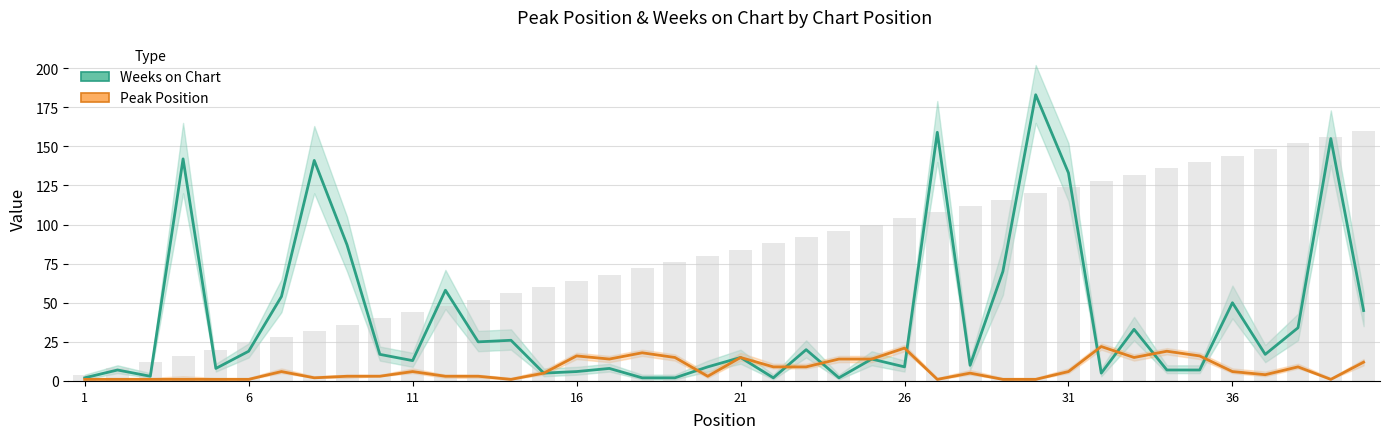

Reading left to right, extract all data points from this chart.

Weeks on Chart: 2	7	3	142	8	19	54	141	87	17	13	58	25	26	5	6	8	2	2	9	15	2	20	2	14	9	159	10	70	183	133	5	33	7	7	50	17	34	155	45
Peak Position: 1	1	1	1	1	1	6	2	3	3	6	3	3	1	5	16	14	18	15	3	15	9	9	14	14	21	1	5	1	1	6	22	15	19	16	6	4	9	1	12